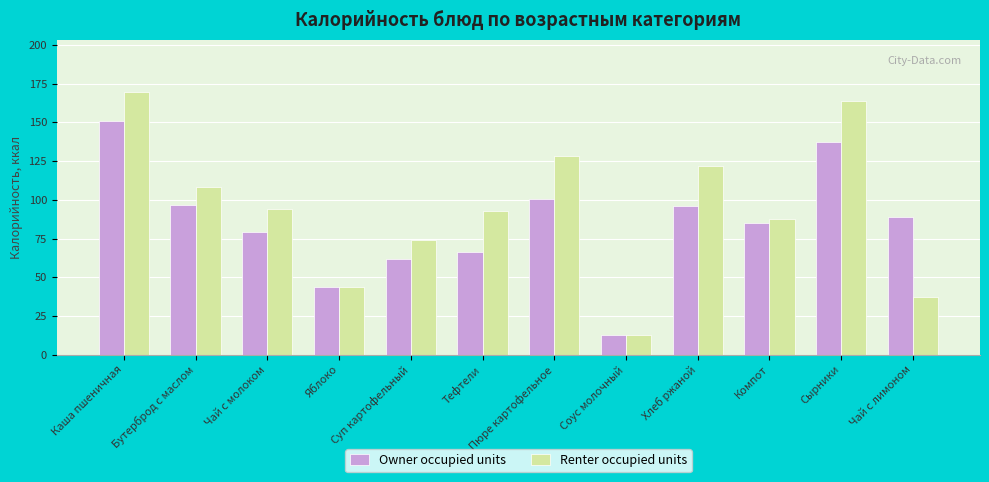

List the series in order of their overall mean, lowest first.

Owner occupied units, Renter occupied units